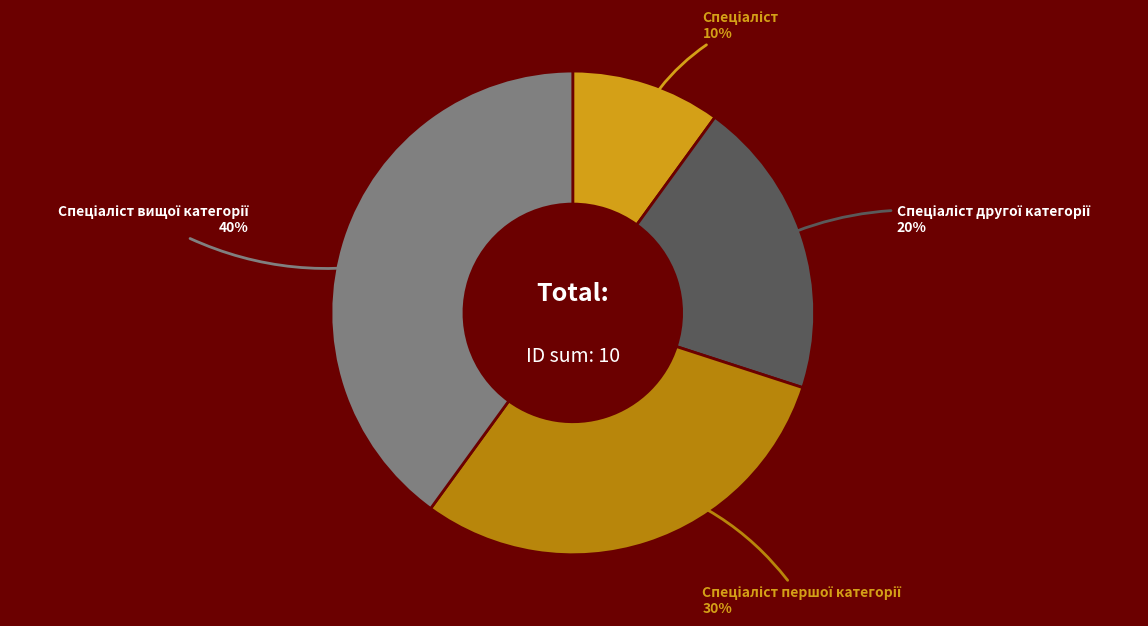

To the nearest percent, what is the average slice percentage?

25%